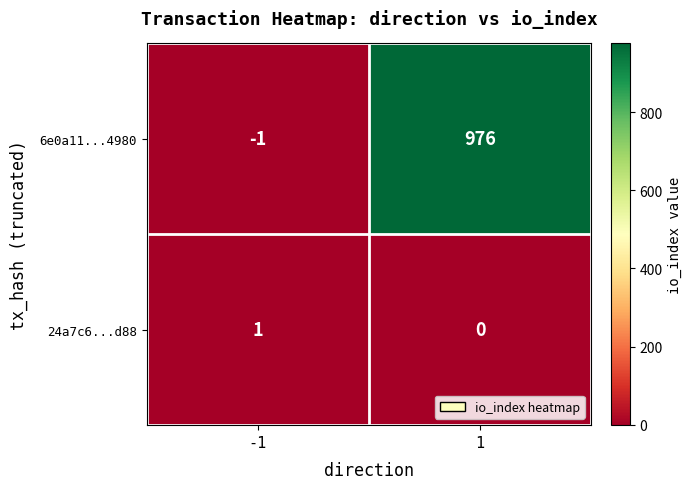

List the series in order of their peak value, highest first.

6e0a11...4980, 24a7c6...d88